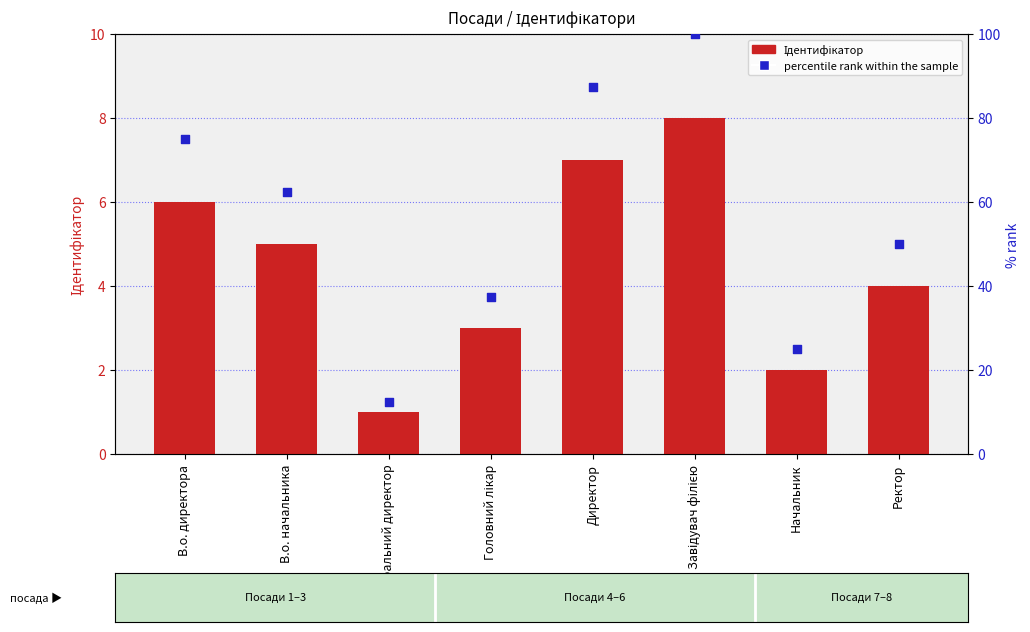

At which category is the sum across all series the highest?

Завідувач філією